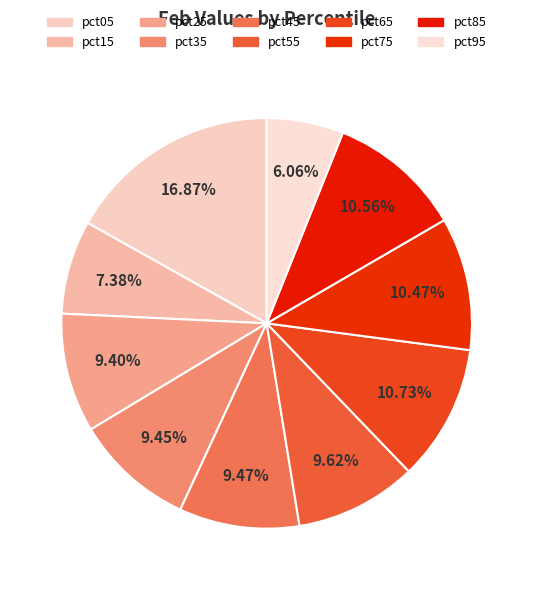

Does any single category account for the majority?

No